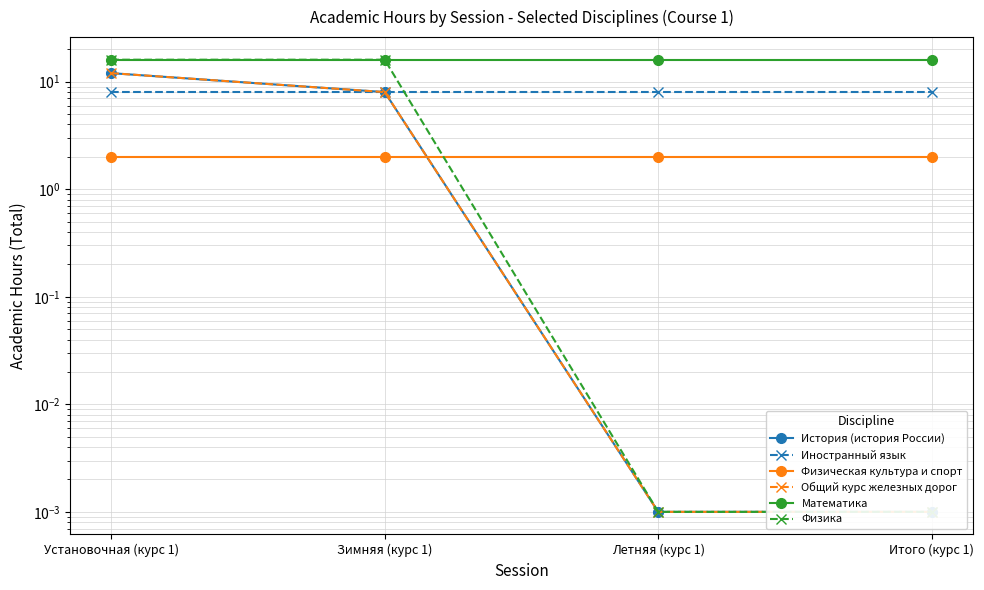

What is the label of the 2nd point from the right?

Летняя (курс 1)